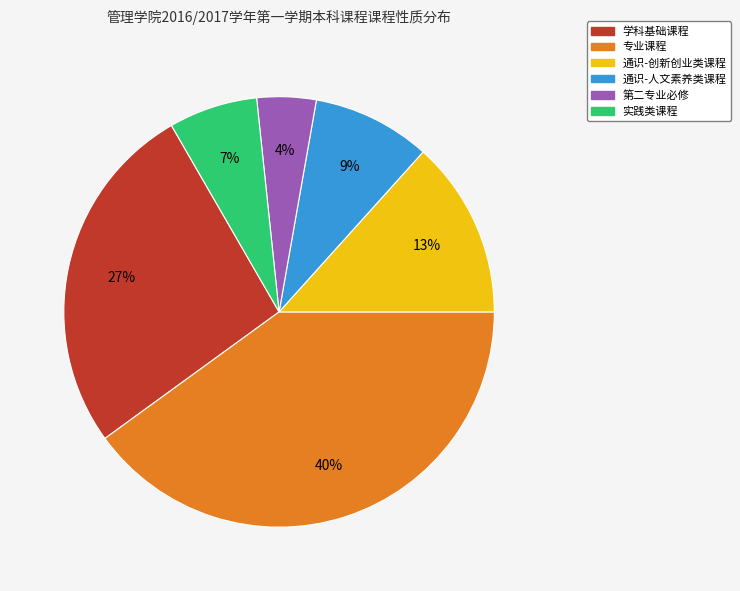

Combined, do 学科基础课程 and 专业课程 account for over 50%?

Yes